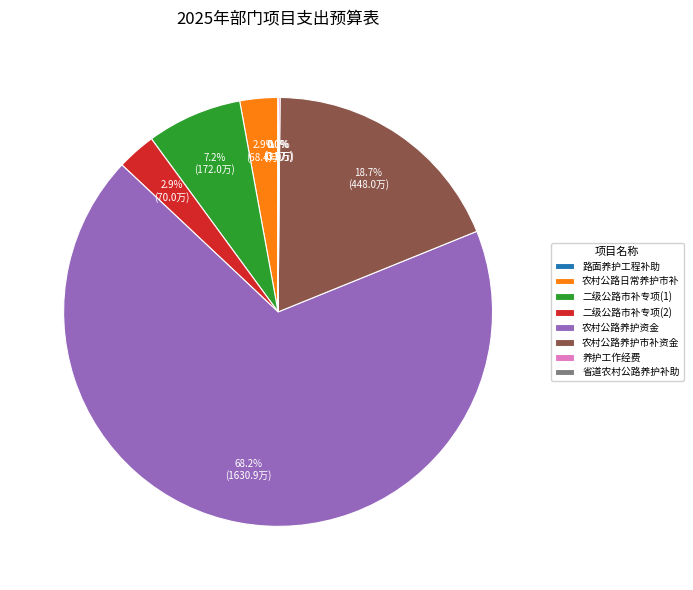

What percentage is NOT represented by 农村公路养护市补资金?

81.3%